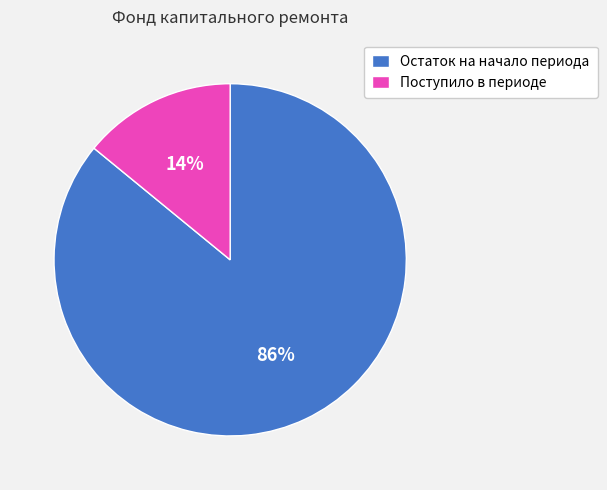

Combined, do Поступило в периоде and Остаток на начало периода account for over 50%?

Yes